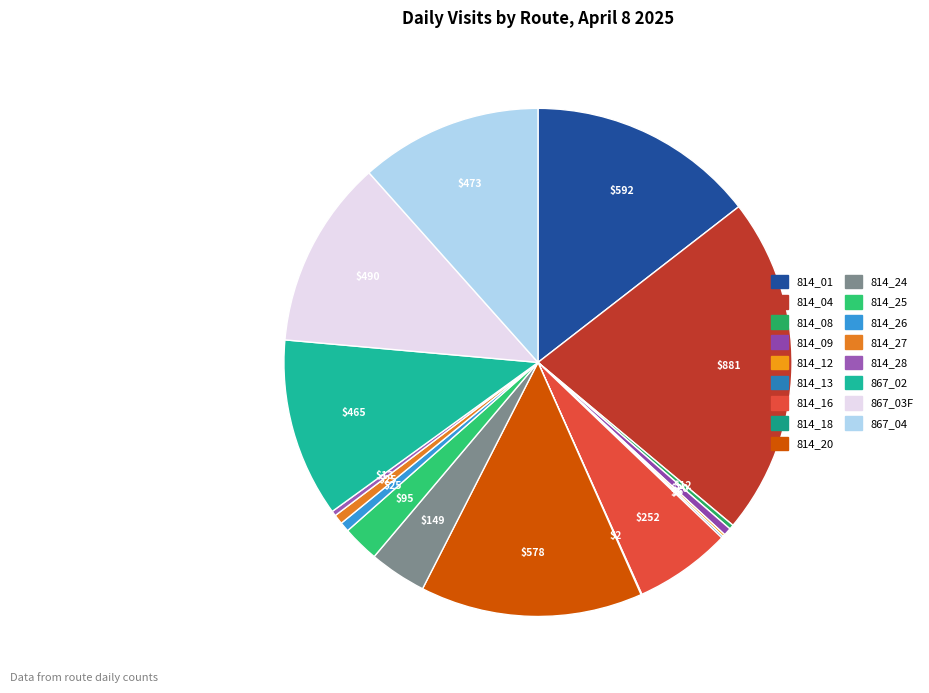

To the nearest percent, what is the difference between the 814_01 and 814_16 slice percentages?

8%